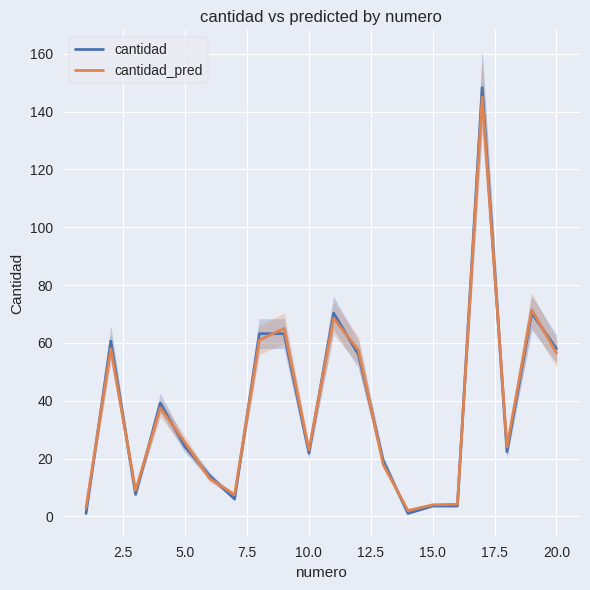

Which series ends up on top after the final intersection of cantidad and cantidad_pred?

cantidad